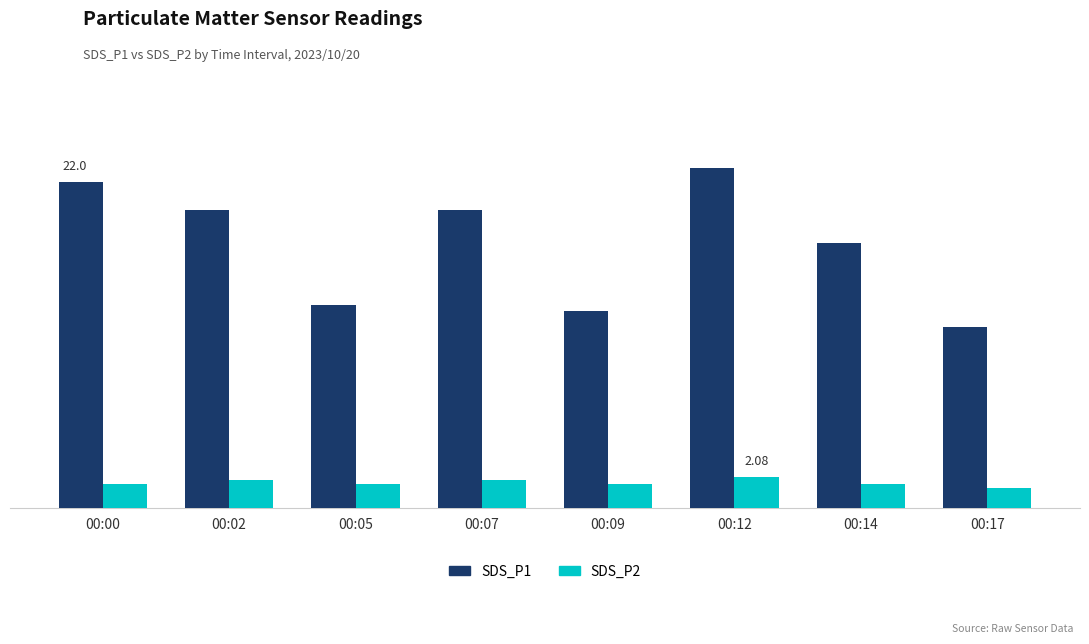

Rank the series by their average value, from highest to lowest.

SDS_P1, SDS_P2